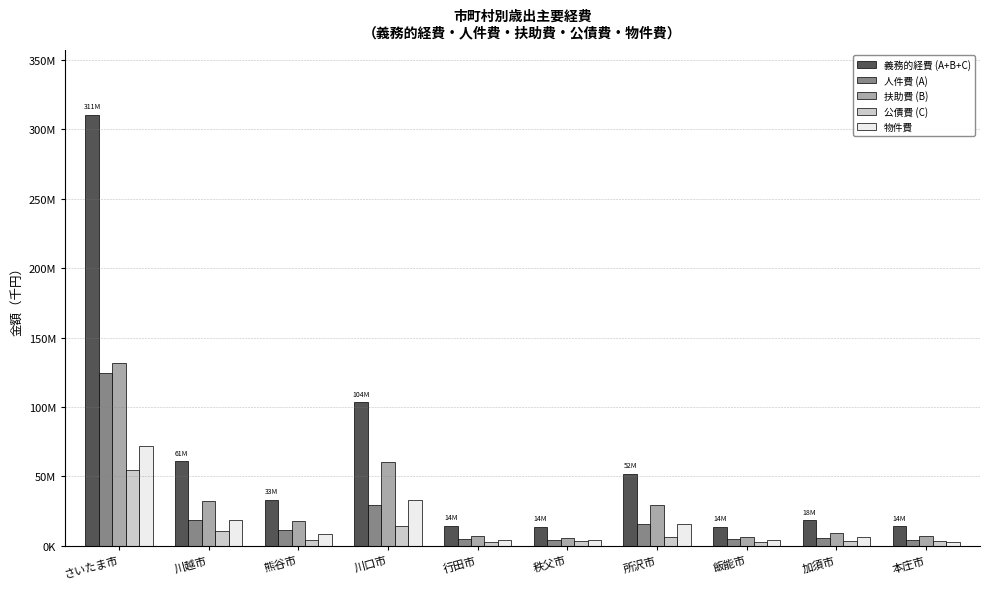

Are the bars horizontal?

No